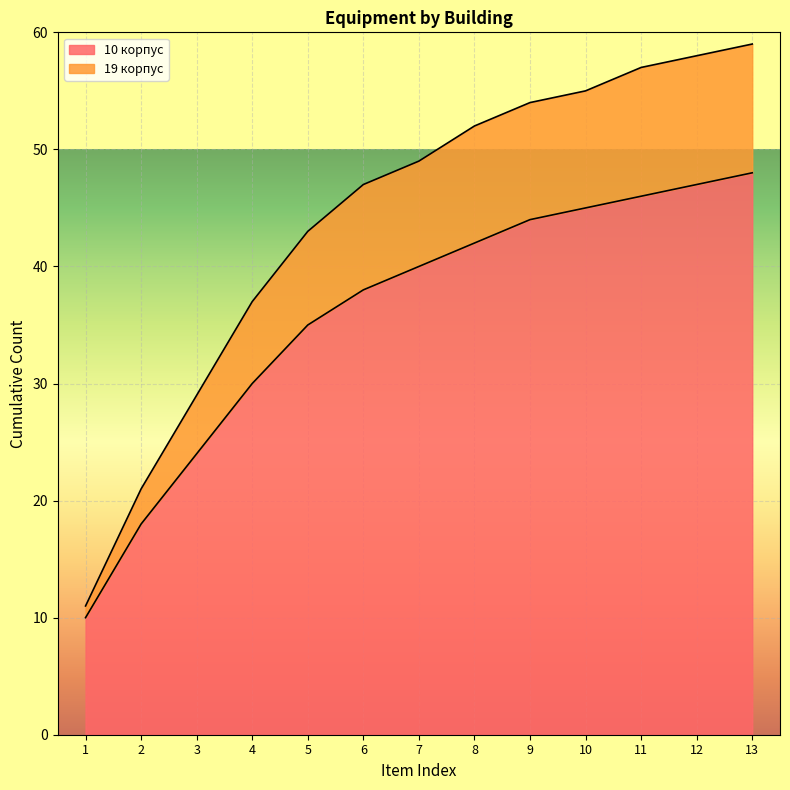

What is the minimum value for 19 корпус?

11